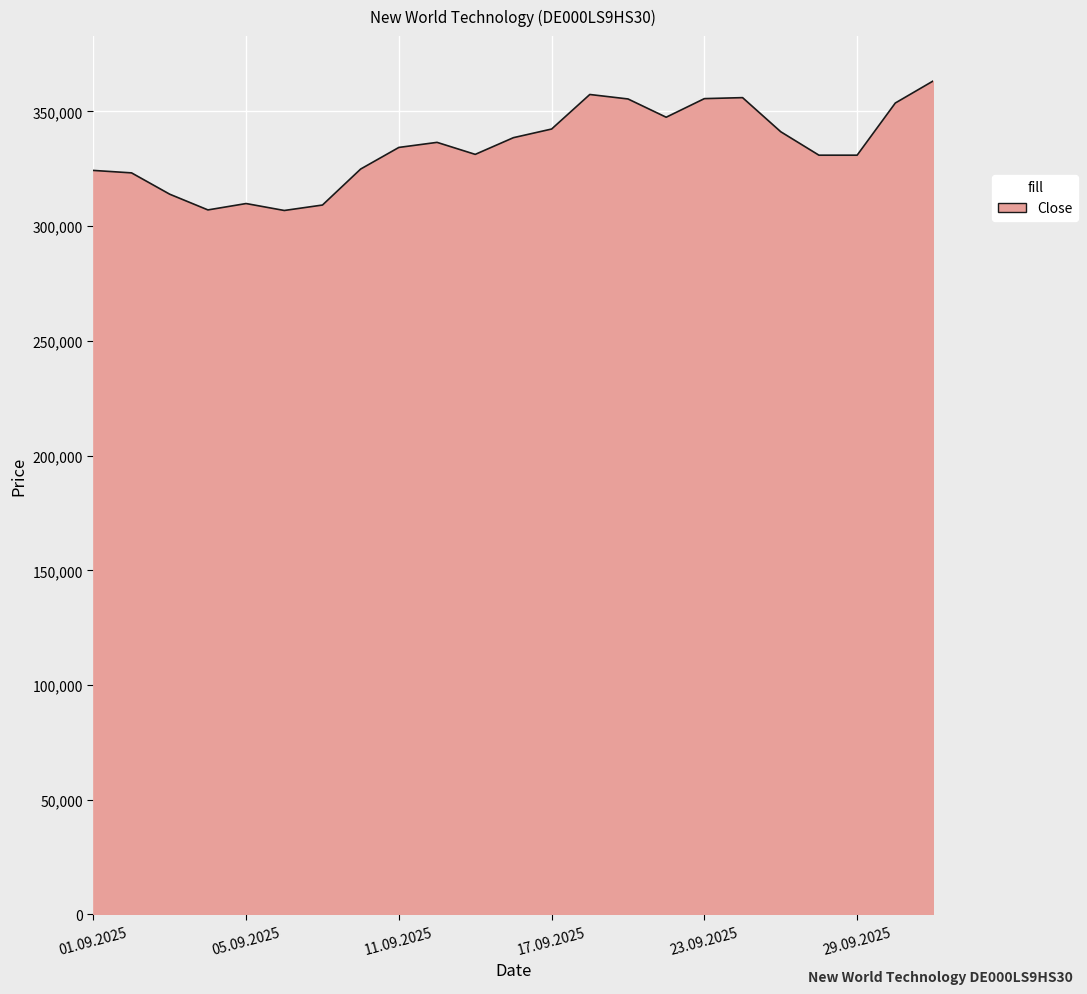

What is the maximum value shown in the chart?

363381